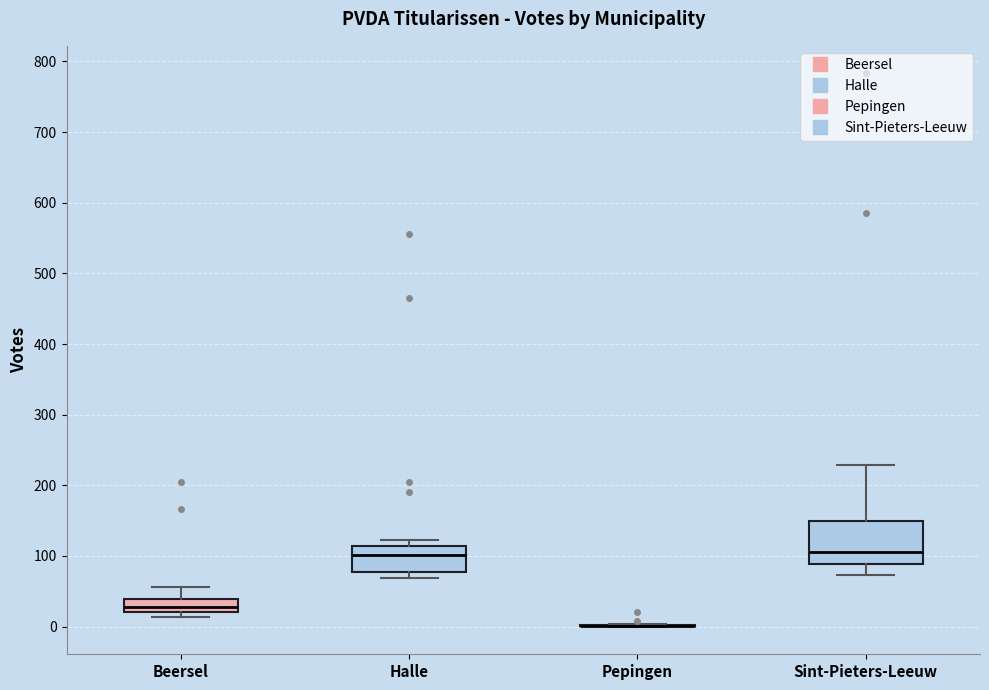

Where is the lower edge of the box for Beersel on the y-axis? The values are not printed on the chart, so give them approximately, as read against the axis.

20